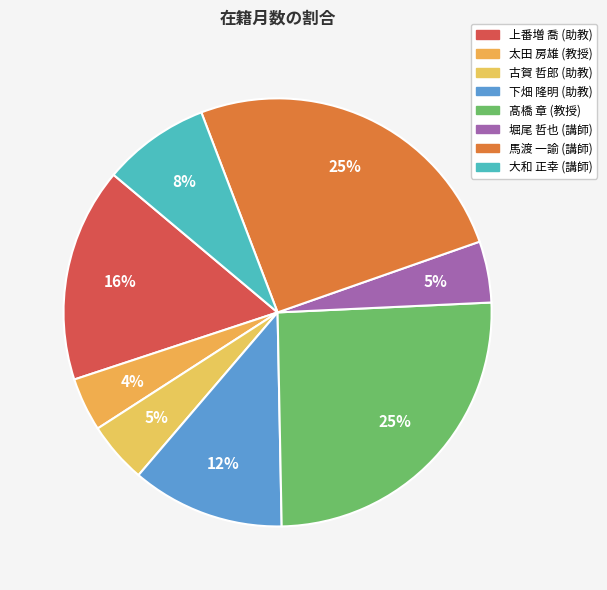

What percentage is the 上番増 喬 (助教) slice, to the nearest percent?

16%